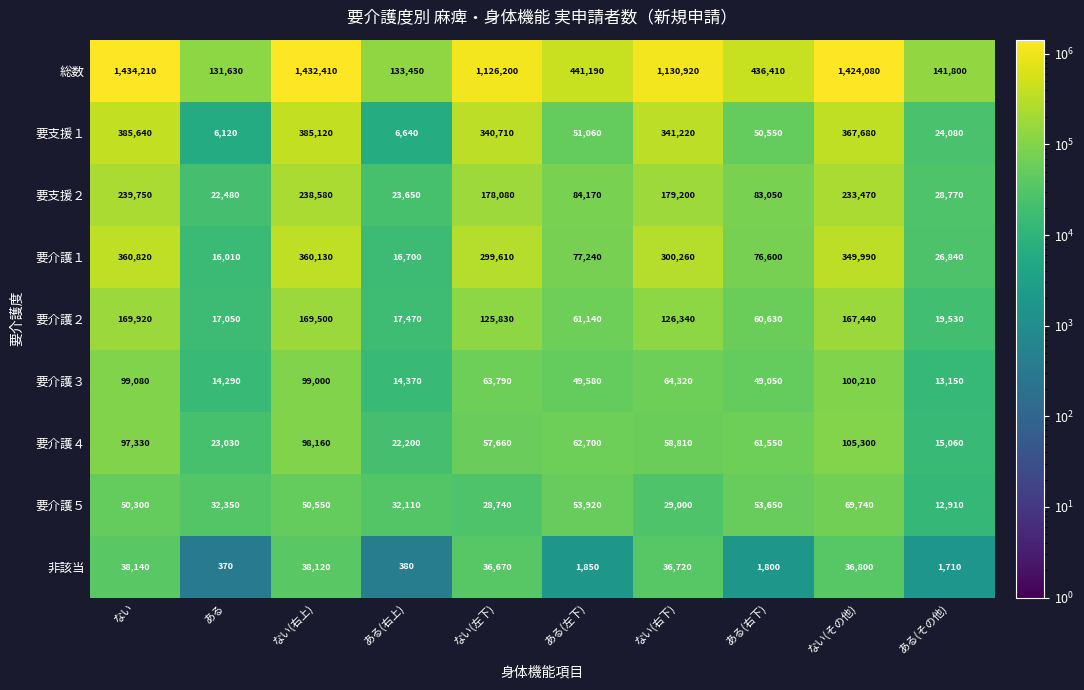

Rank the series by their maximum value, from highest to lowest.

総数, 要支援１, 要介護１, 要支援２, 要介護２, 要介護４, 要介護３, 要介護５, 非該当